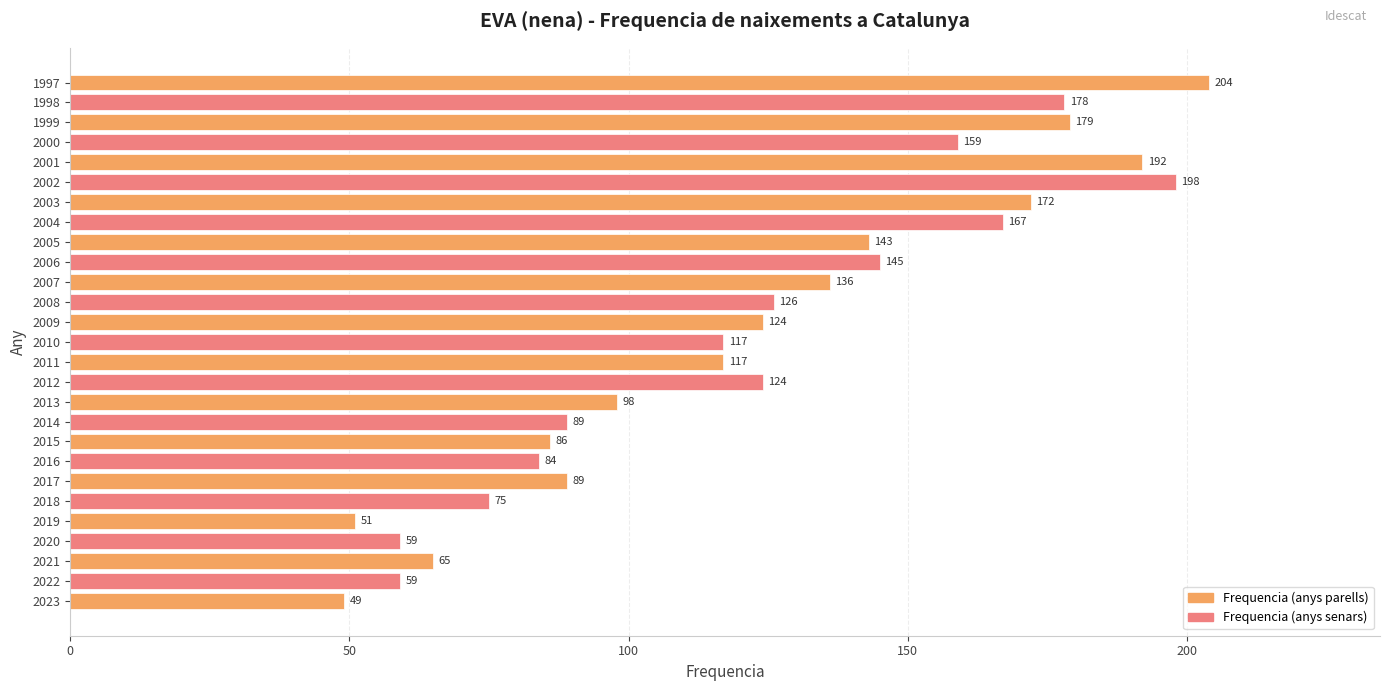

What is the maximum value shown in the chart?

204